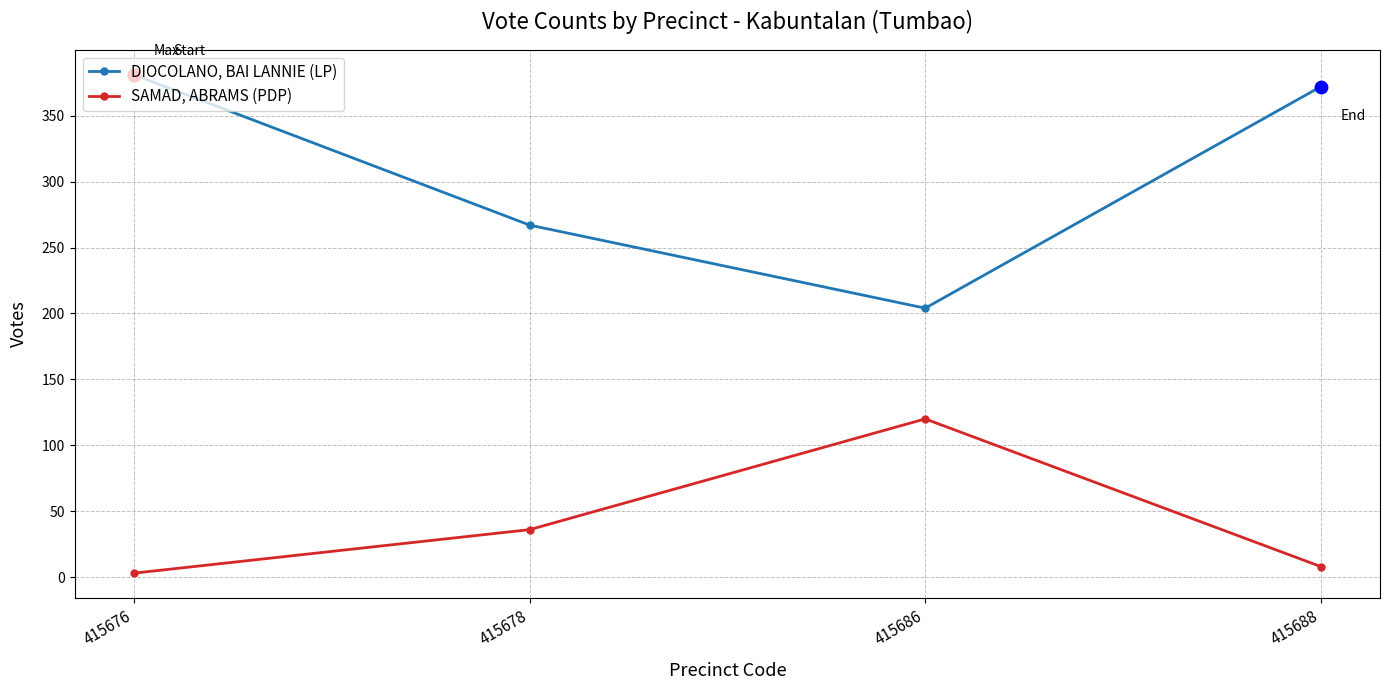

Is the value of DIOCOLANO, BAI LANNIE (LP) at 415686 greater than the value of SAMAD, ABRAMS (PDP) at 415686?

Yes